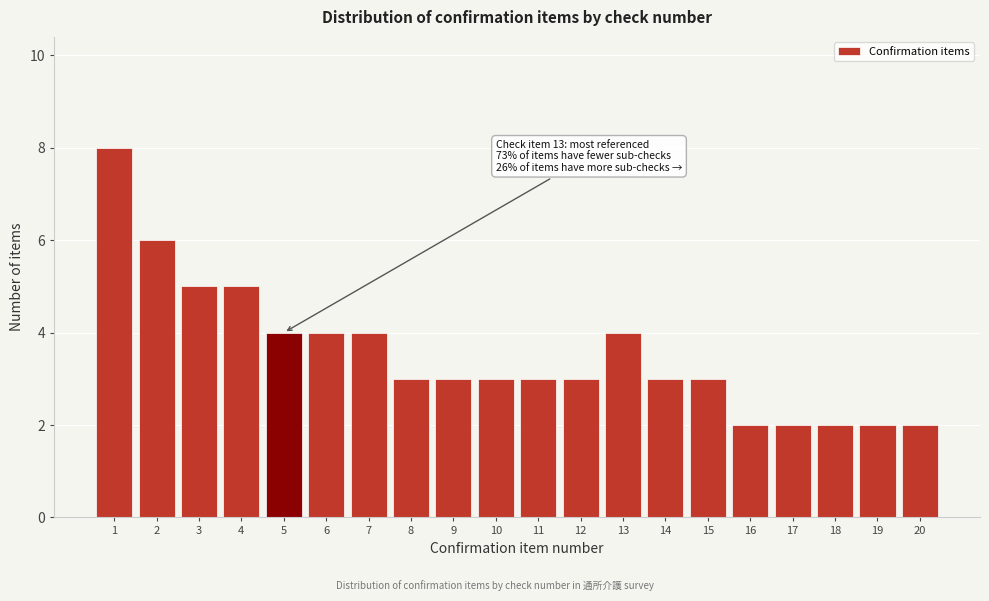

Reading left to right, extract all data points from this chart.

8	6	5	5	4	4	4	3	3	3	3	3	4	3	3	2	2	2	2	2